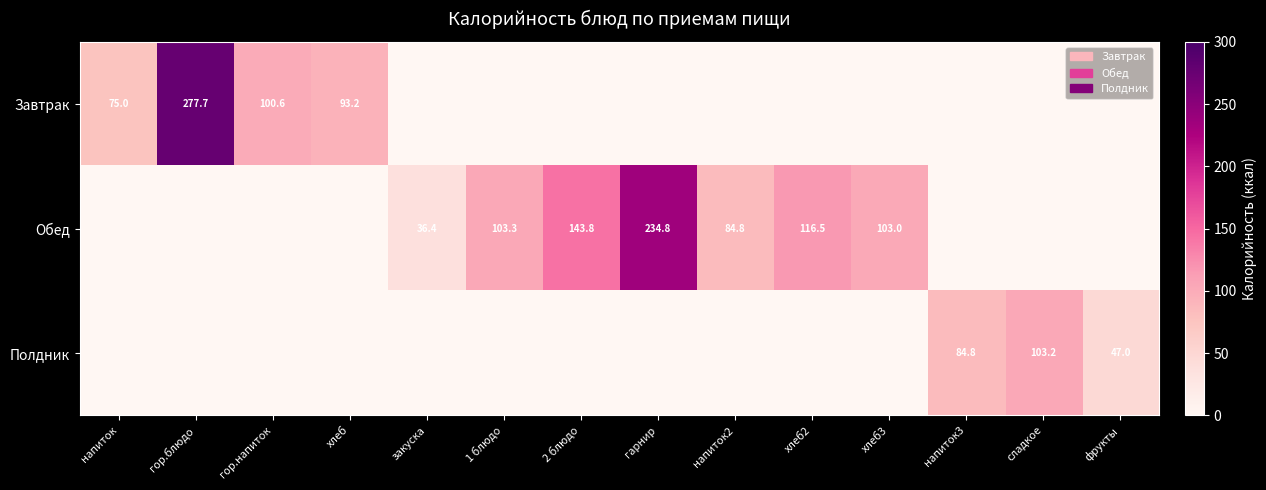

What is the total value across all series at напиток2?

84.8